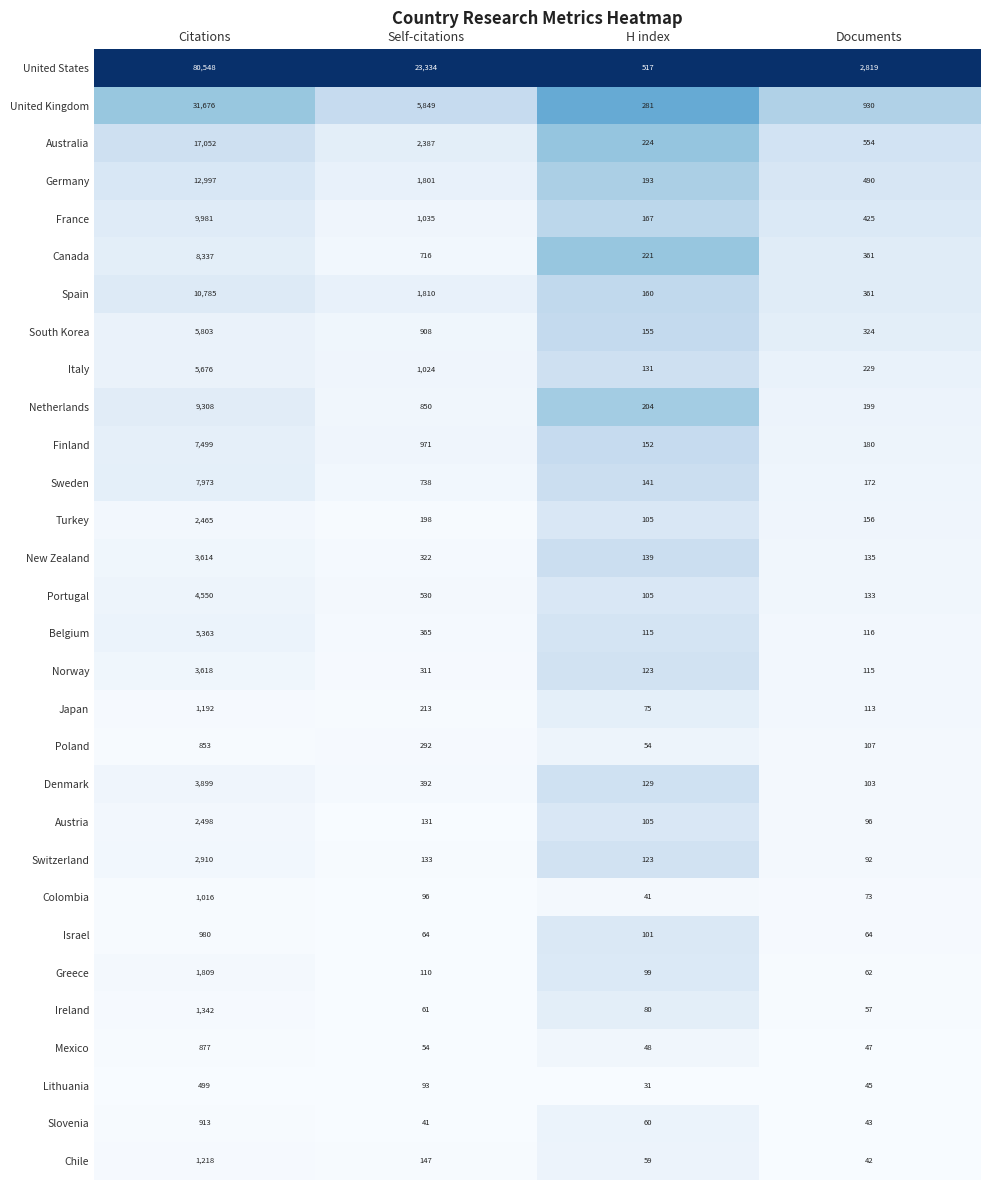

What is the difference between the highest and lowest values at H index?

486